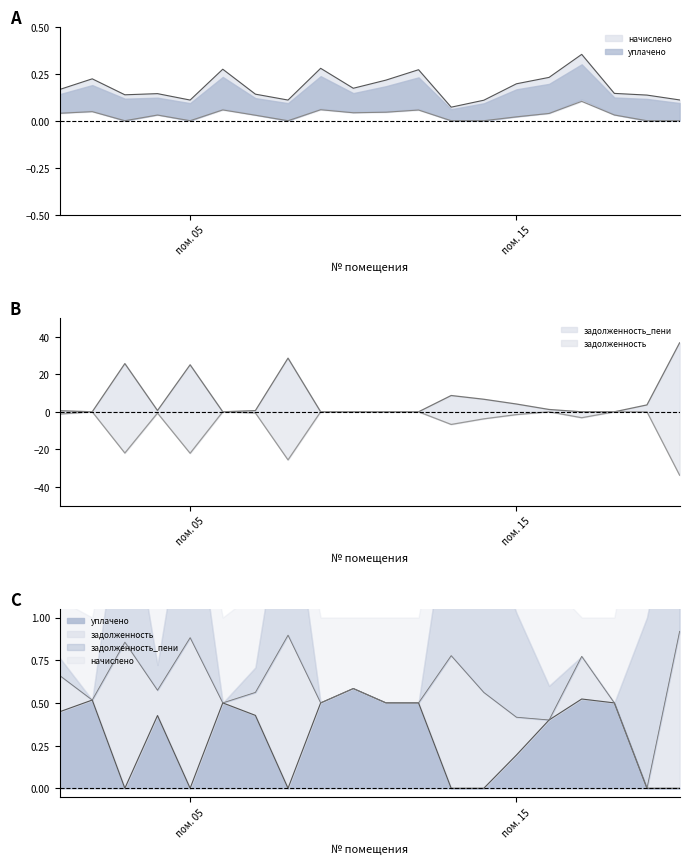

How many interior local valleys does the задолженность series have?

5